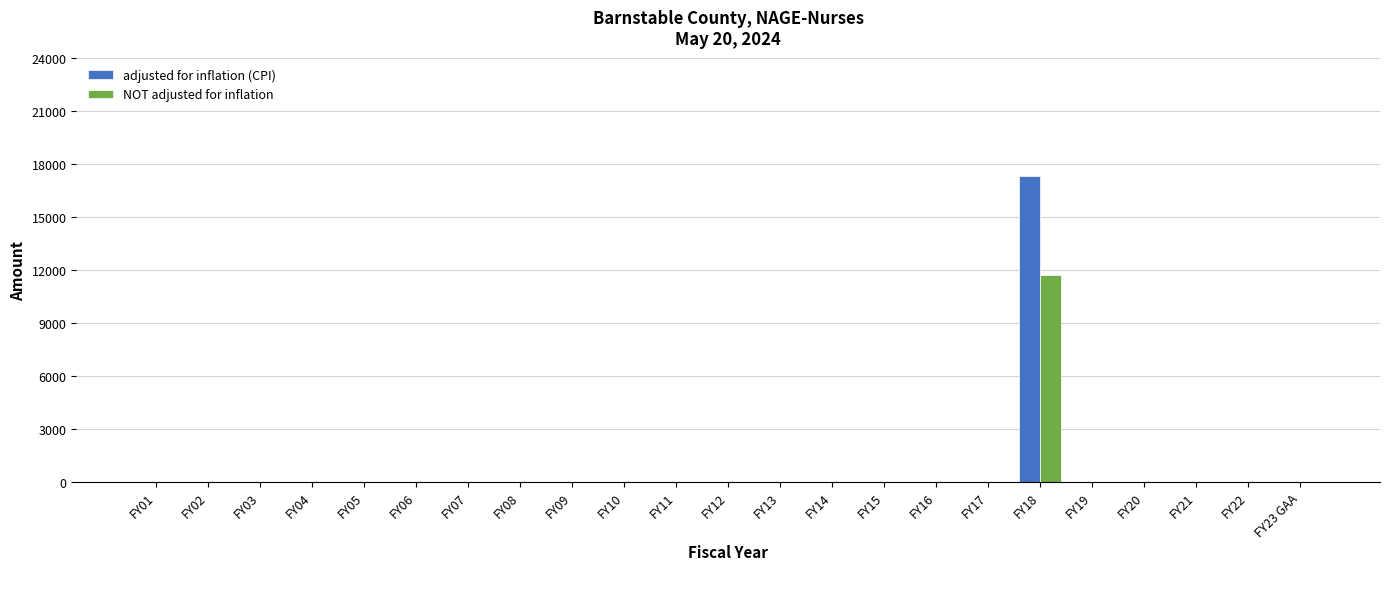

At which label does adjusted for inflation (CPI) reach its peak?

FY18